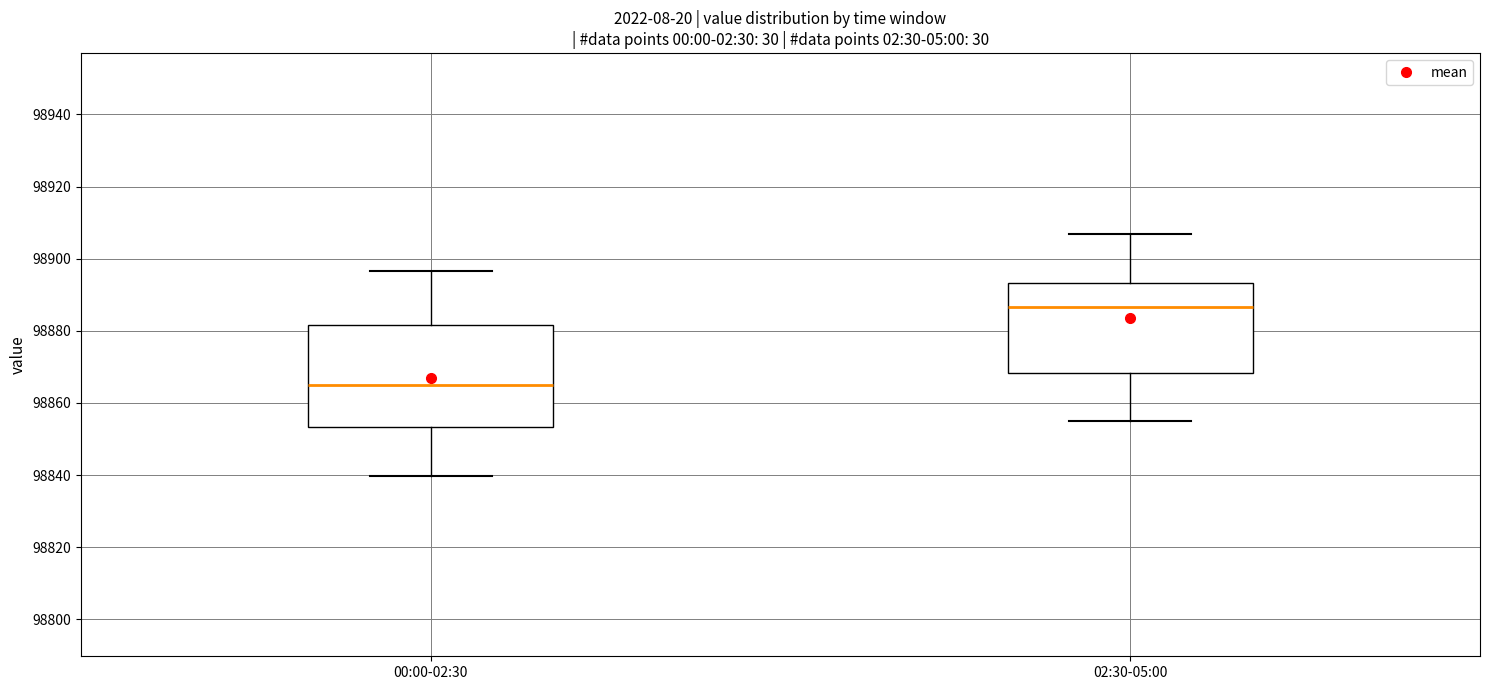

Which box has the lowest median line?

00:00-02:30